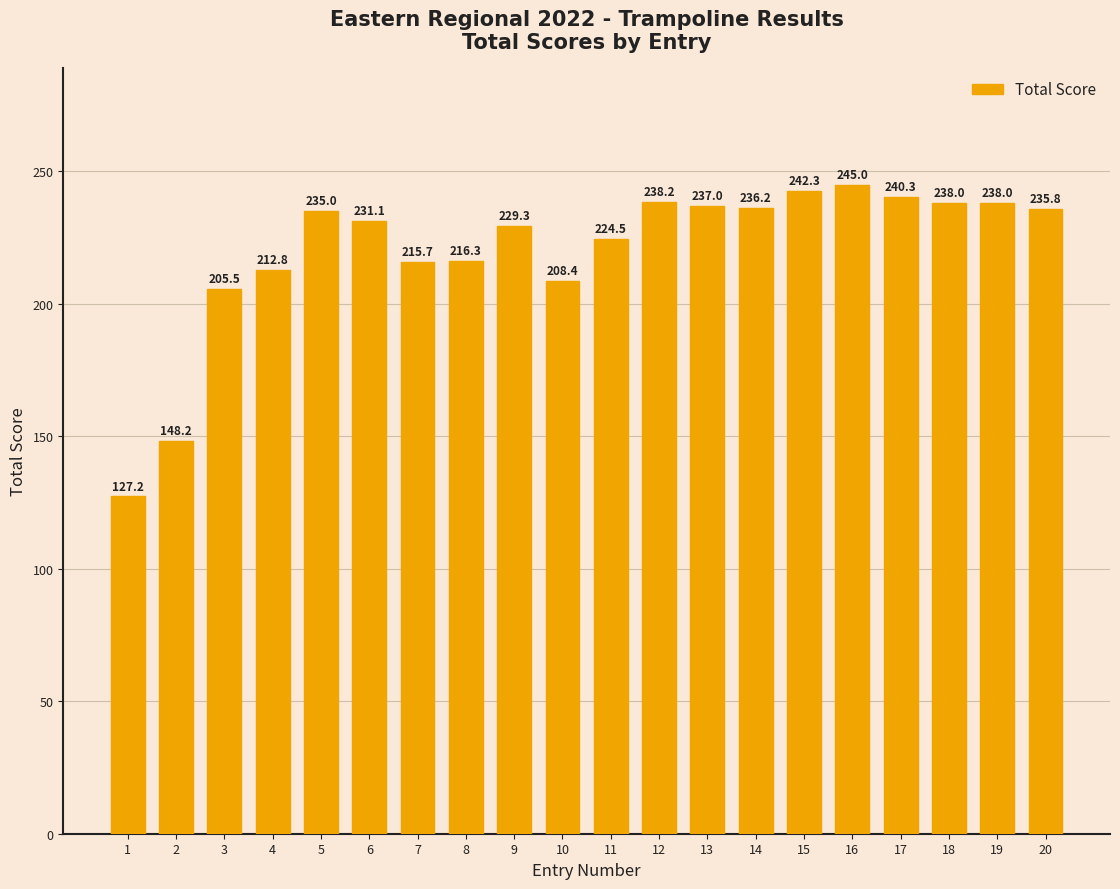

What is the sum of the values at 4 and 8?

429.1